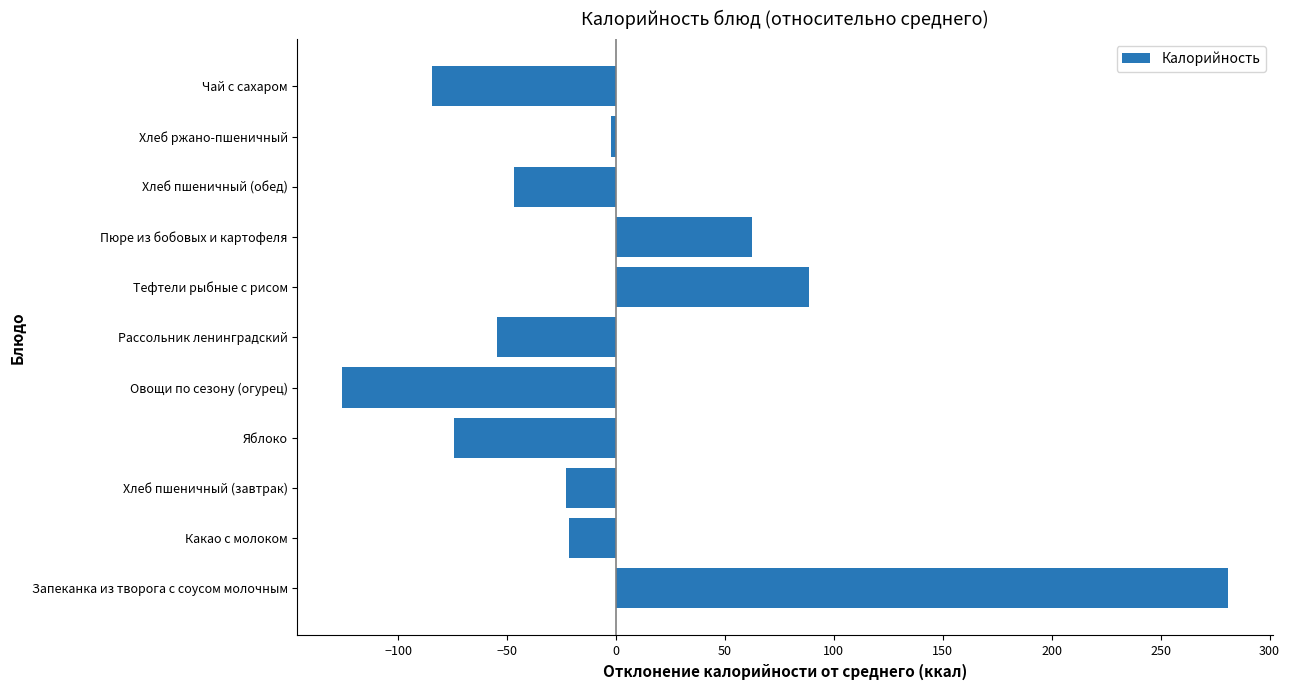

What is the difference between the second highest and second lowest values?

173.0